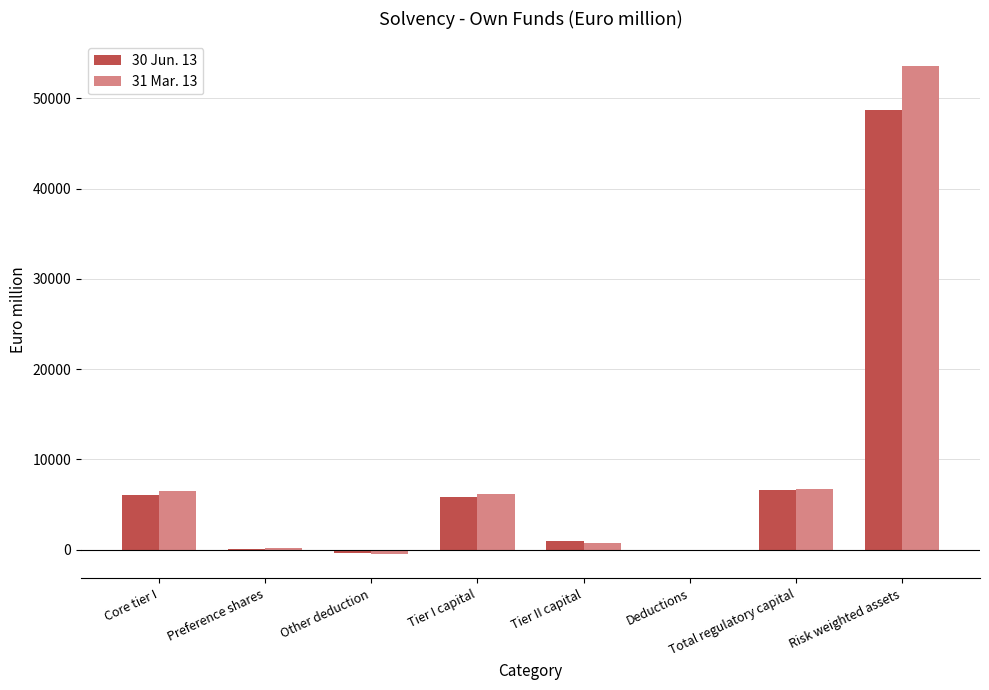

How many groups of bars are there?

8